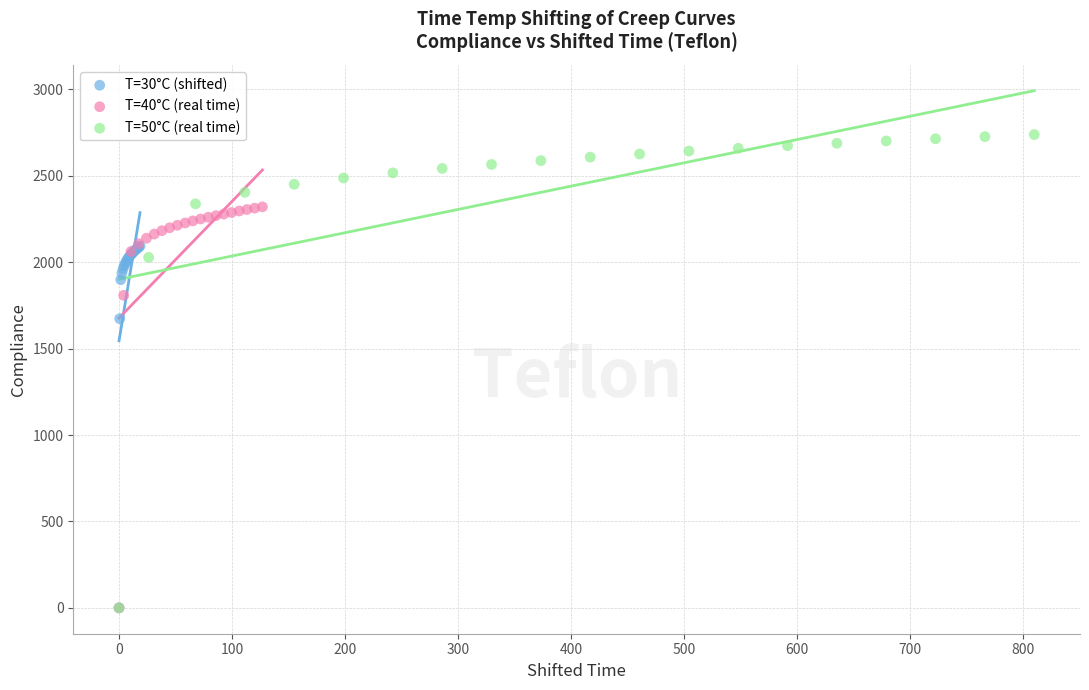

Which series contains the highest Y value?

T=50°C (real time)